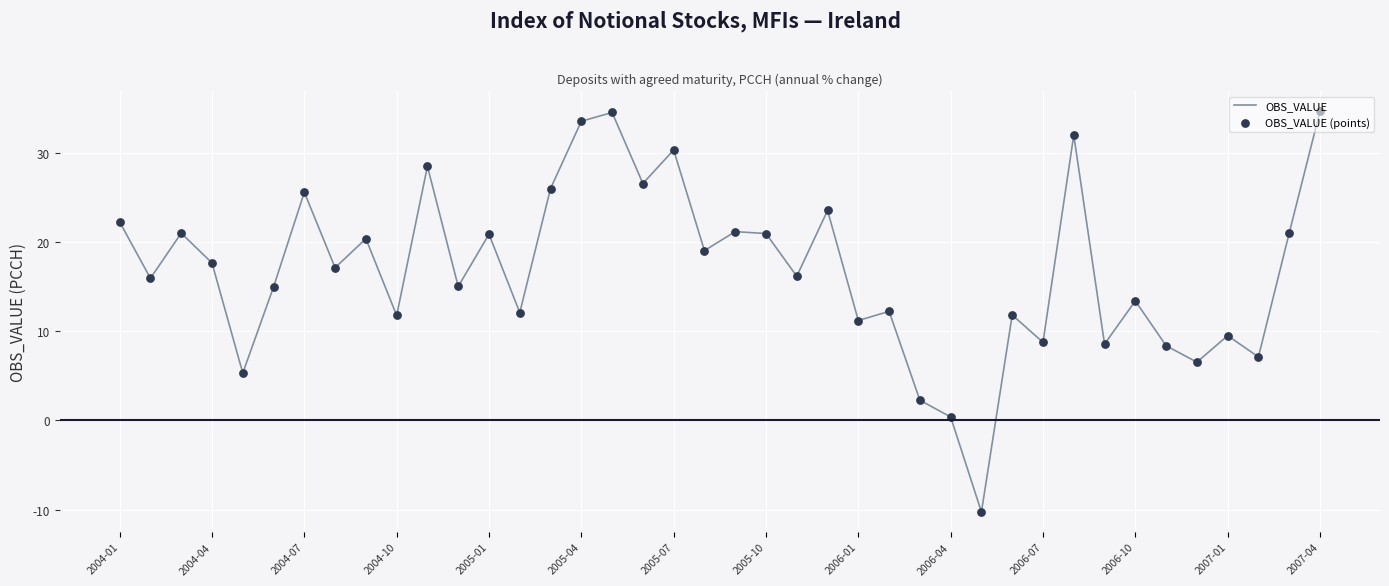

What is the difference between the maximum and minimum values?

44.9